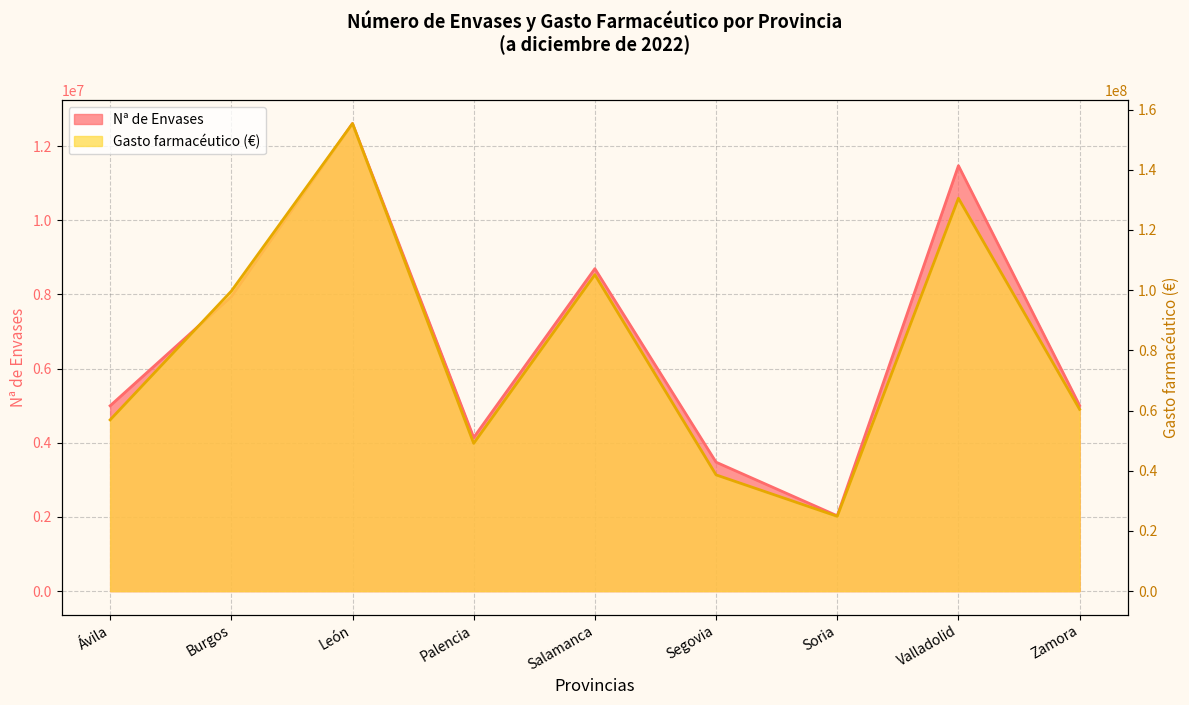

Does the chart have visible grid lines?

Yes